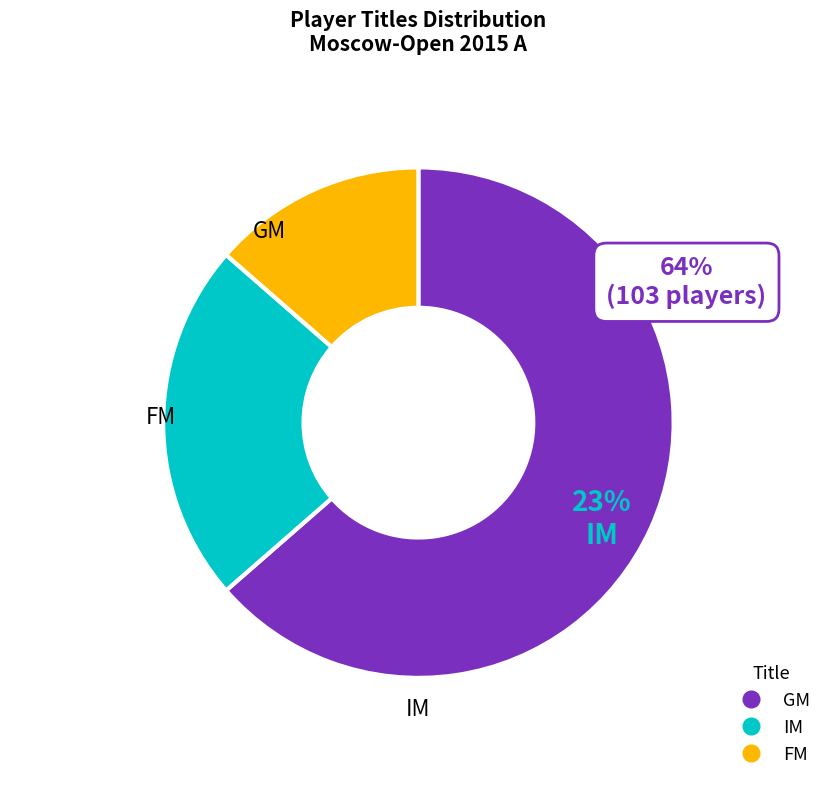

Is the sum of GM and FM greater than half?

Yes